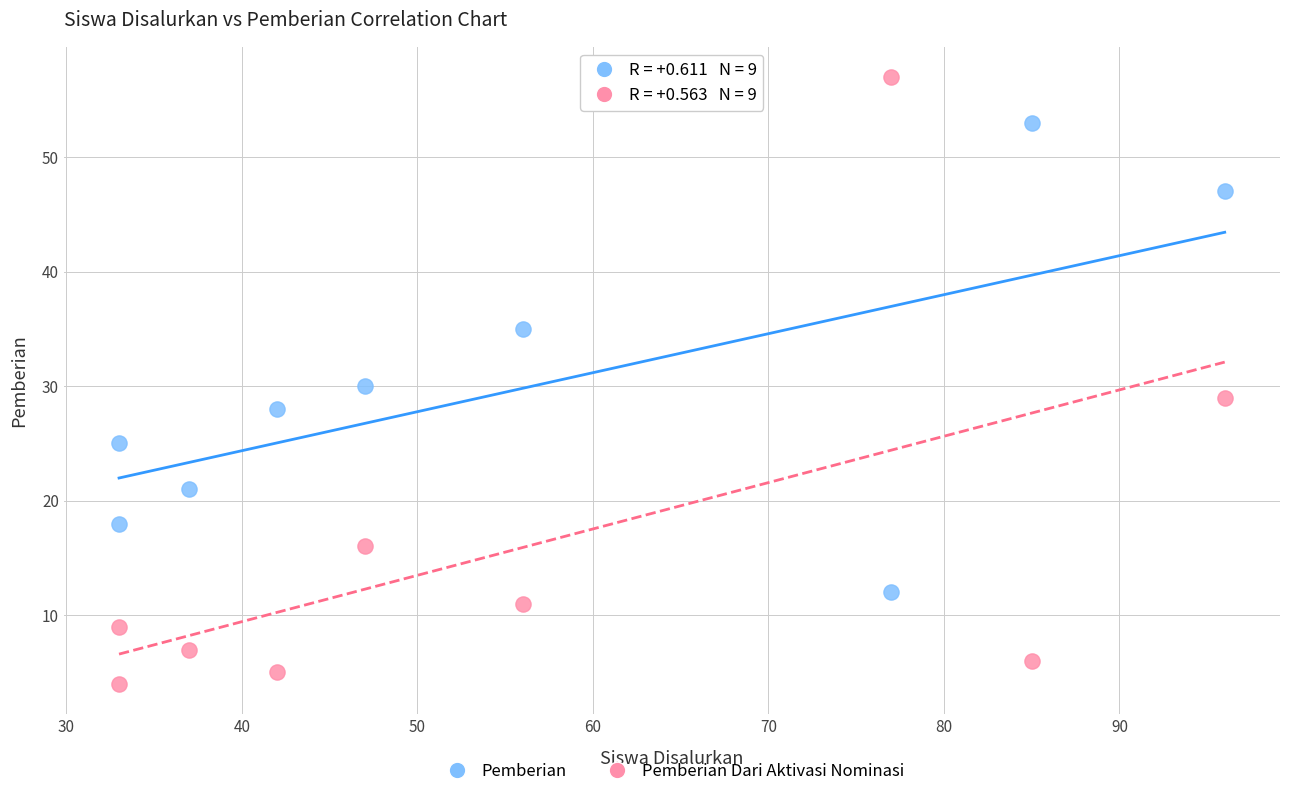

Across all data points, what is the range of X values (max minus min)?

63